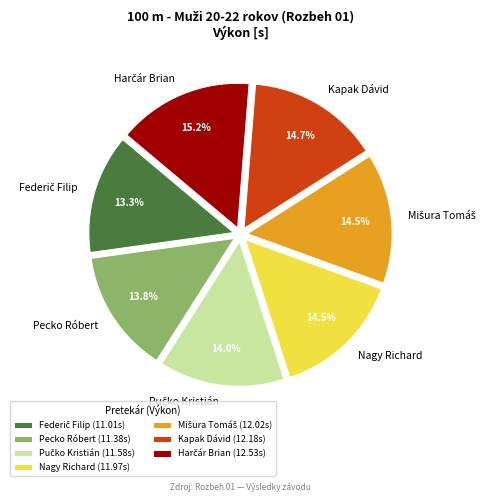

How many slices are in this pie chart?

7